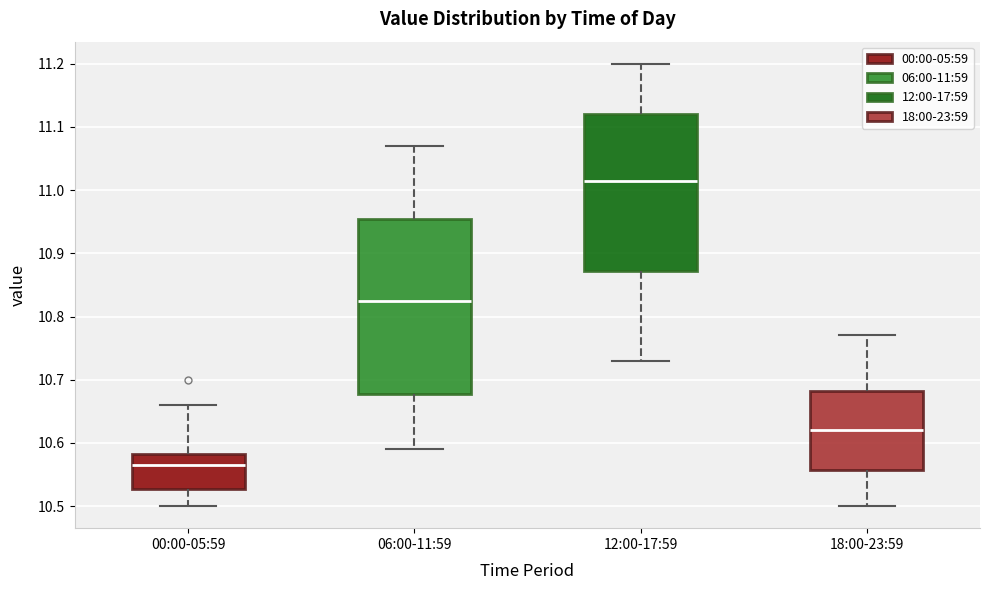

Comparing the boxes themselves (not the whiskers), which one is the tallest?

06:00-11:59